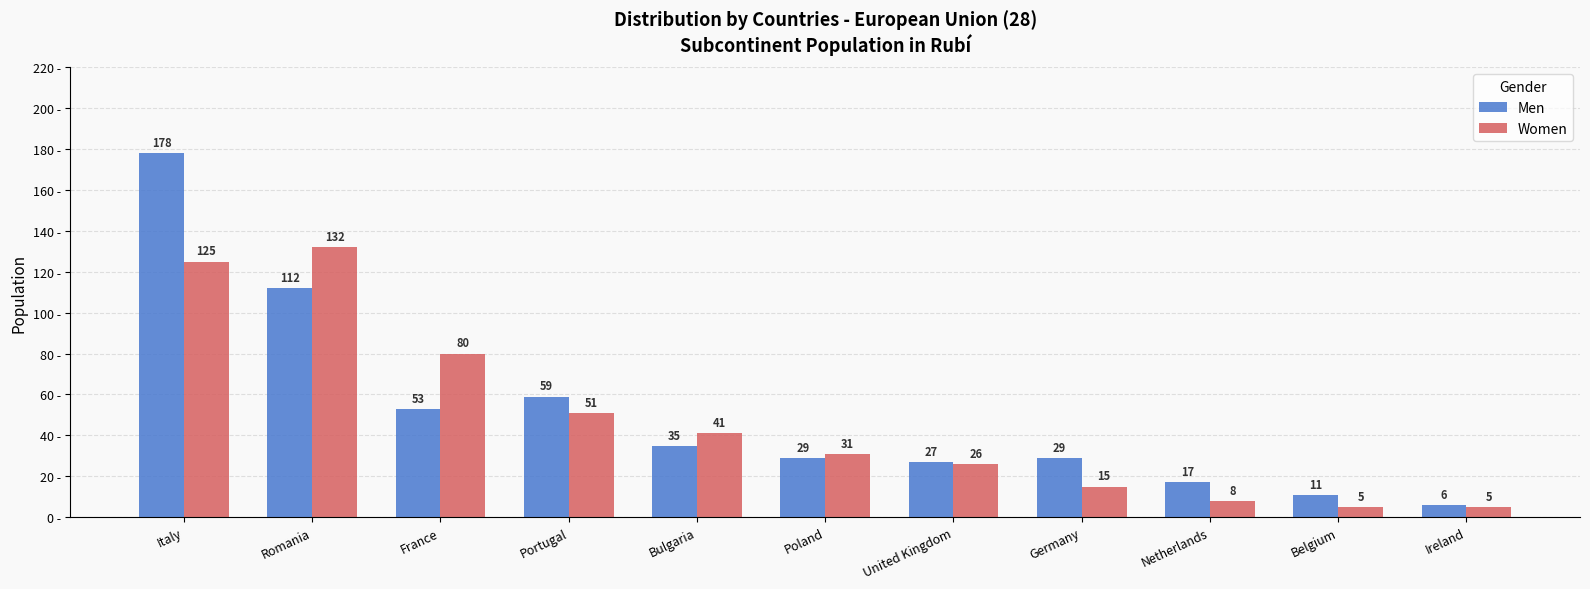

What is the total value across all series at Germany?

44